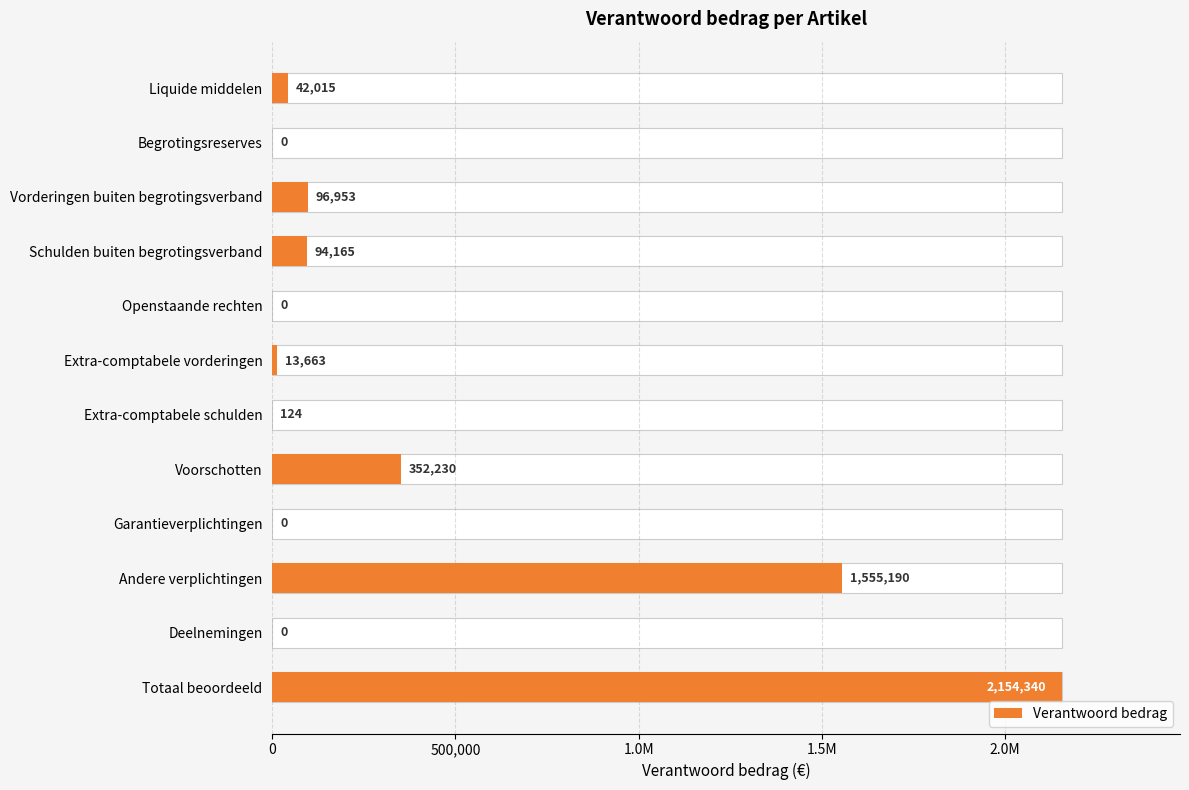

Reading left to right, transcribe all the data shown in this chart.

42015	0	96953	94165	0	13663	124	352230	0	1555190	0	2154340